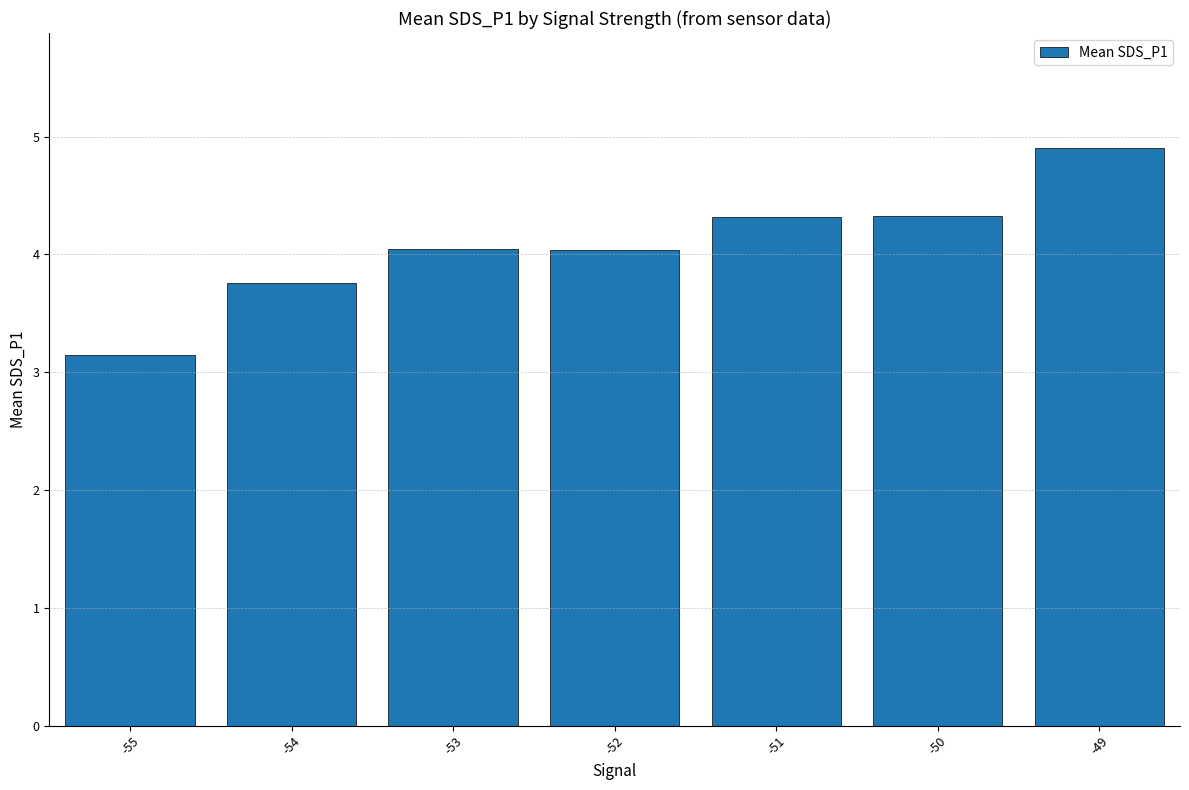

The chart shows a value of 1.5 at -50. True or false?

False